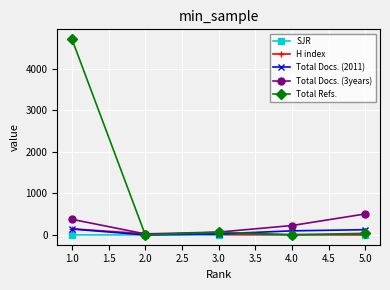

What is the value of the Total Docs. (3years) point at the 5th from the left?

505